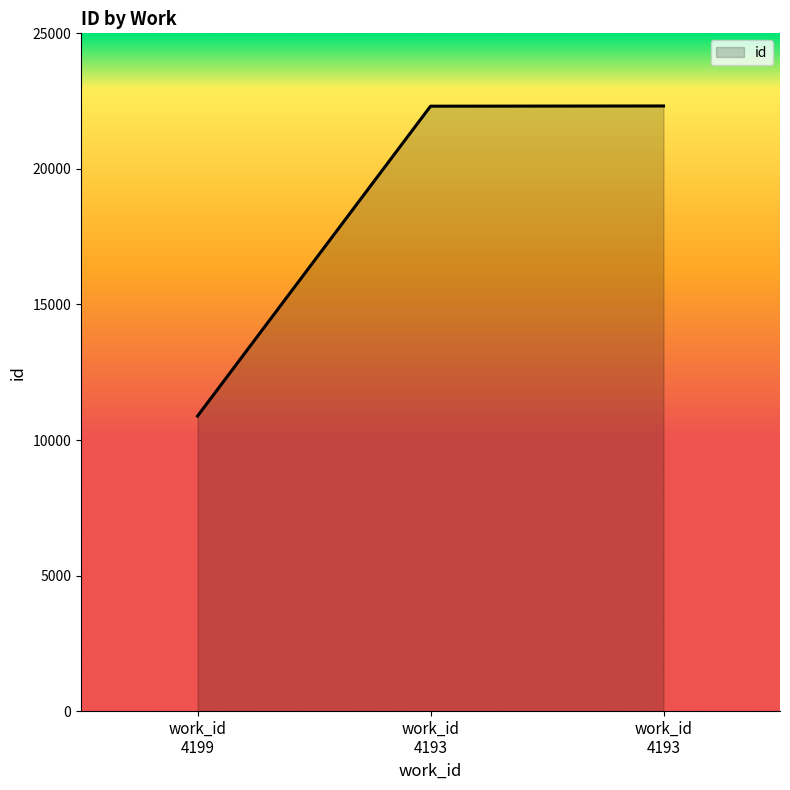

What is the smallest value displayed?

10883